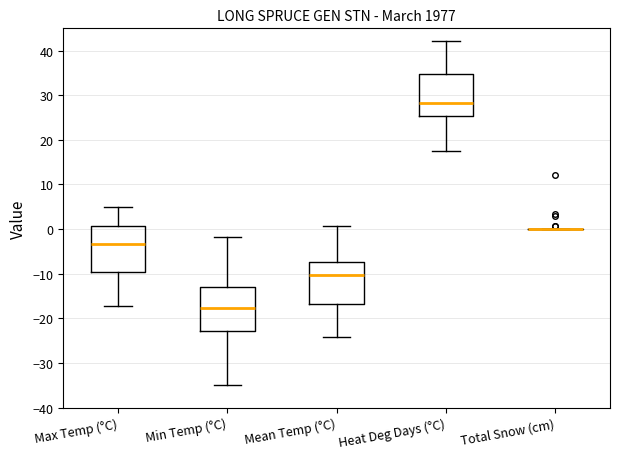

Reading left to right, read every box against the y-axis: the position of its median line, the range the box covers, and the ends of its whiskers. The values are not printed on the chart, so give them approximately, as read against the axis.

Max Temp (°C): median -3, box -10 to 1, whiskers -17 to 5
Min Temp (°C): median -18, box -23 to -13, whiskers -35 to -2
Mean Temp (°C): median -10, box -17 to -7, whiskers -24 to 1
Heat Deg Days (°C): median 28, box 25 to 35, whiskers 17 to 42
Total Snow (cm): box collapsed to a line at 0, whiskers 0 to 0